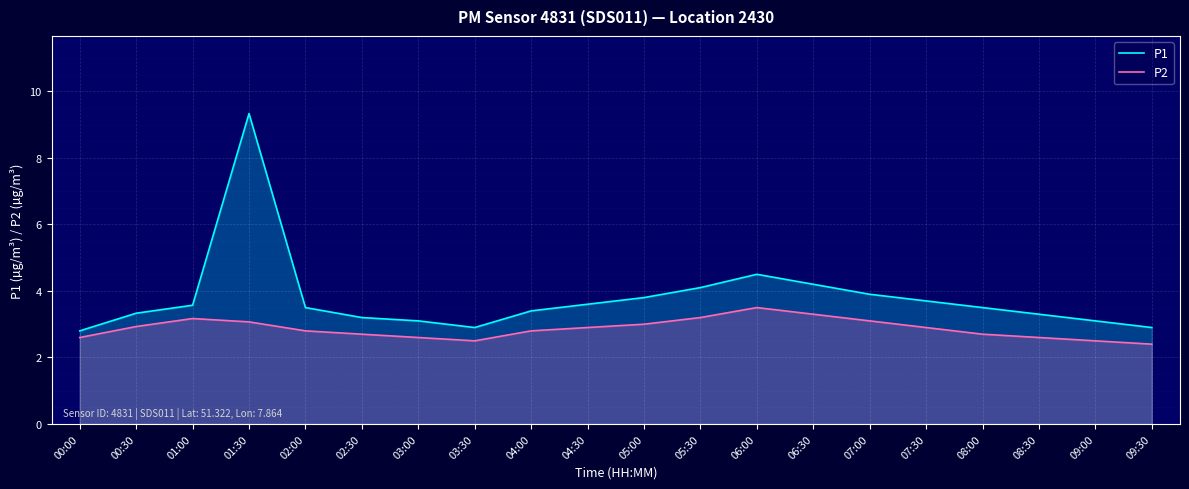

Rank the series by their maximum value, from highest to lowest.

P1, P2